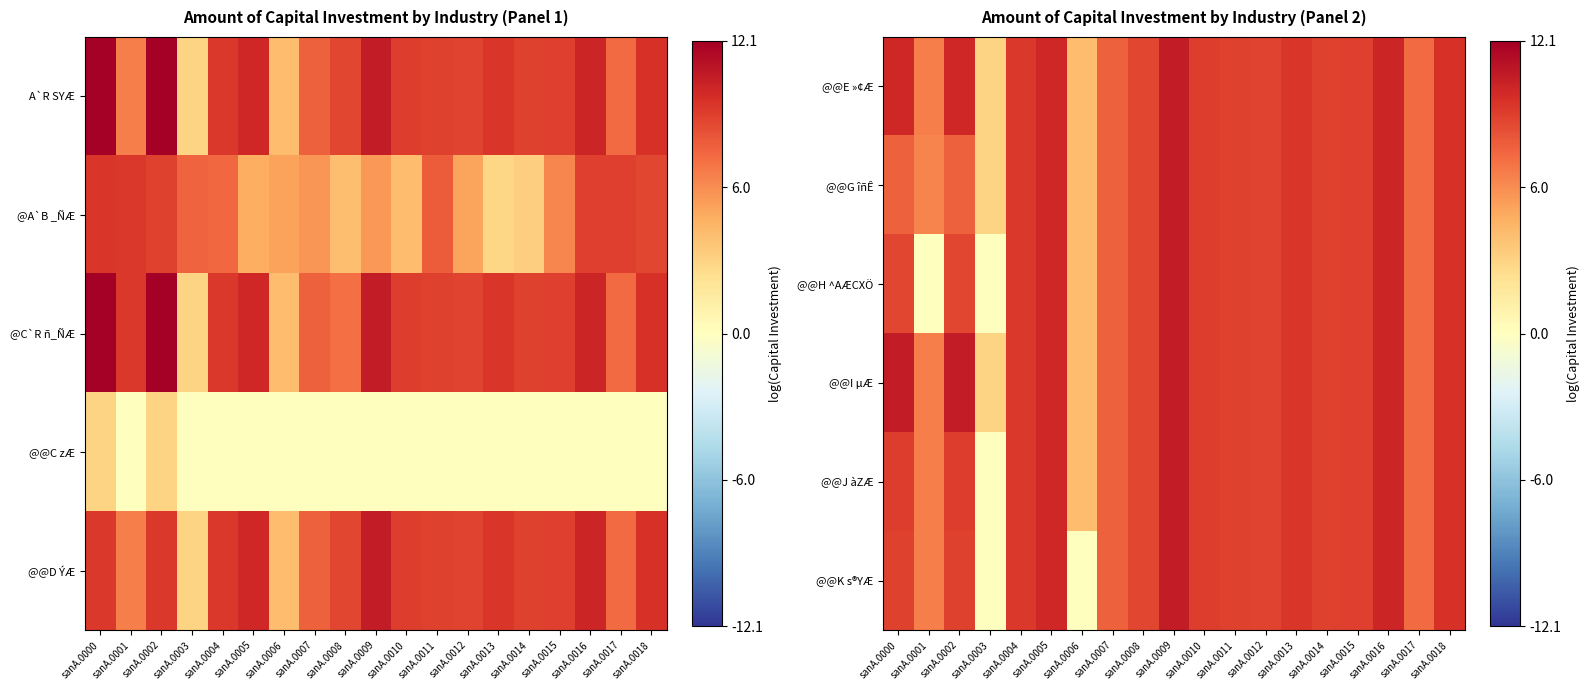

What is the spread (max minus min) of values at sanA.0000?

2.9